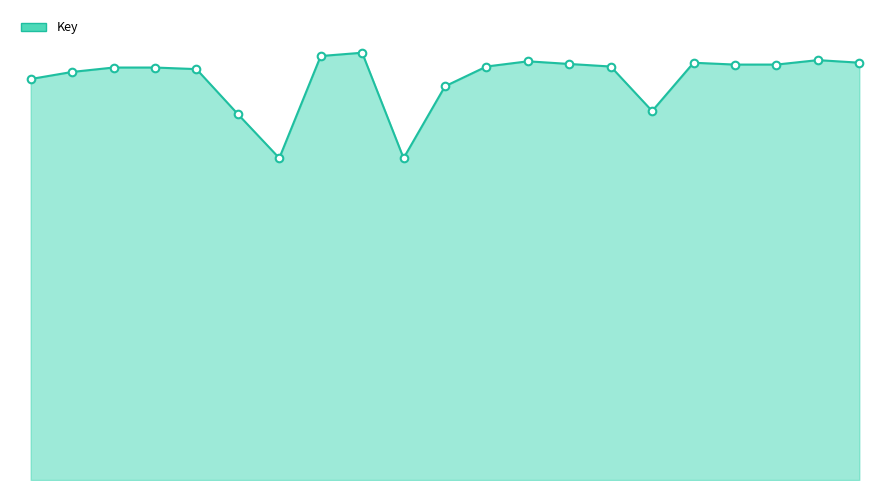

Does the chart have visible grid lines?

No